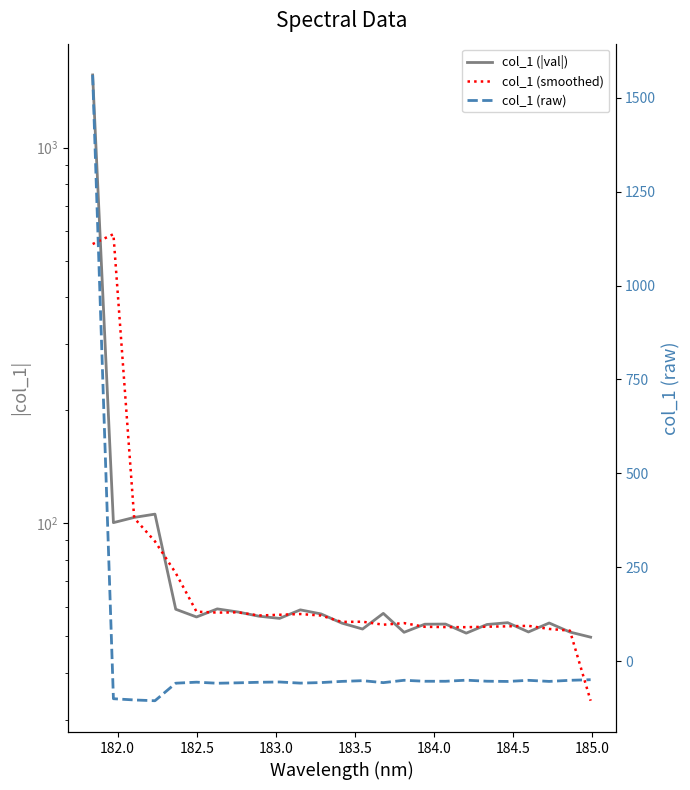

What is the maximum value for col_1 (|val|)?

1560.9